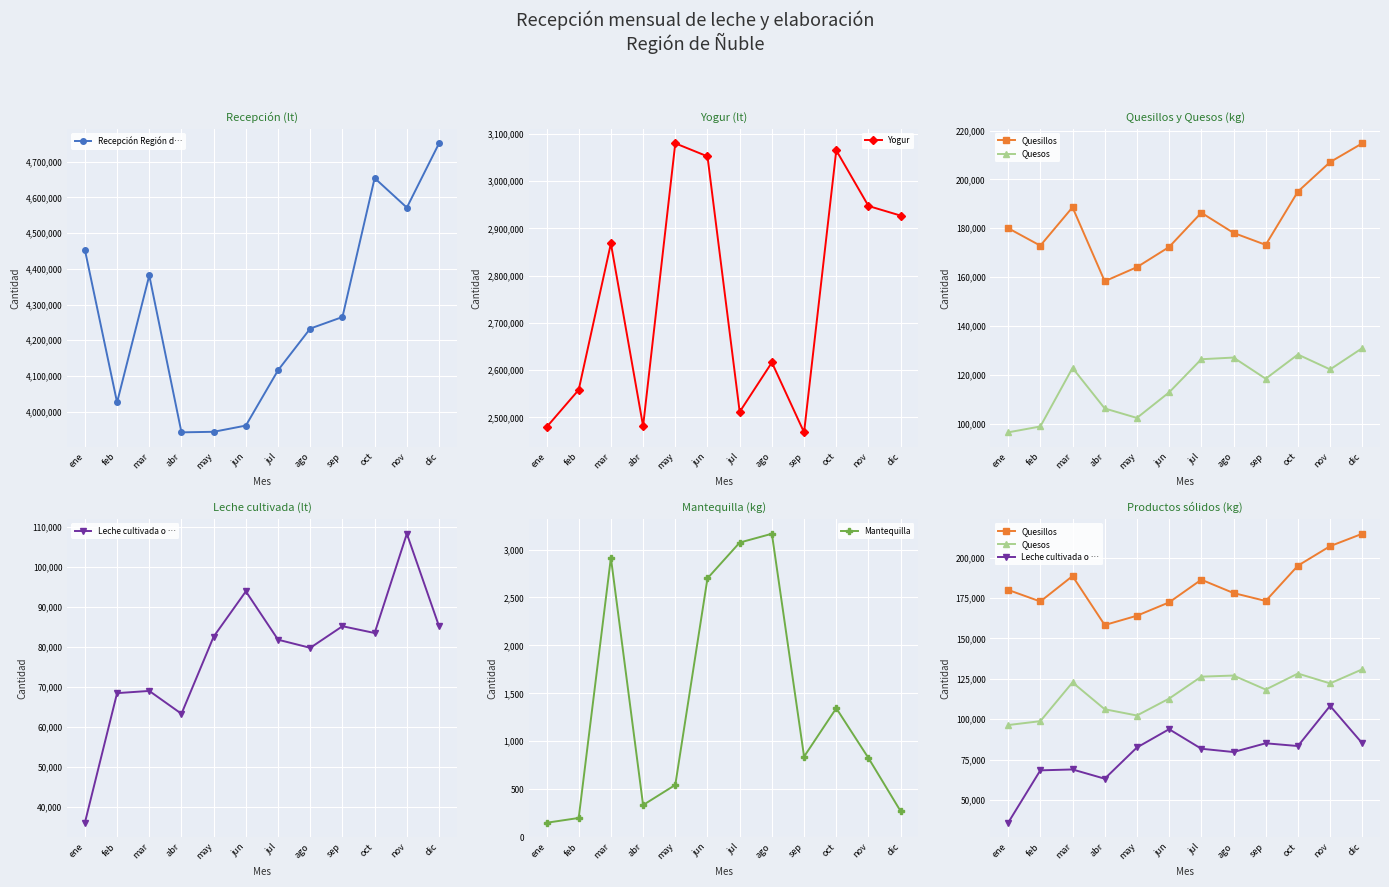

Is this an area chart (filled region under the line)?

No